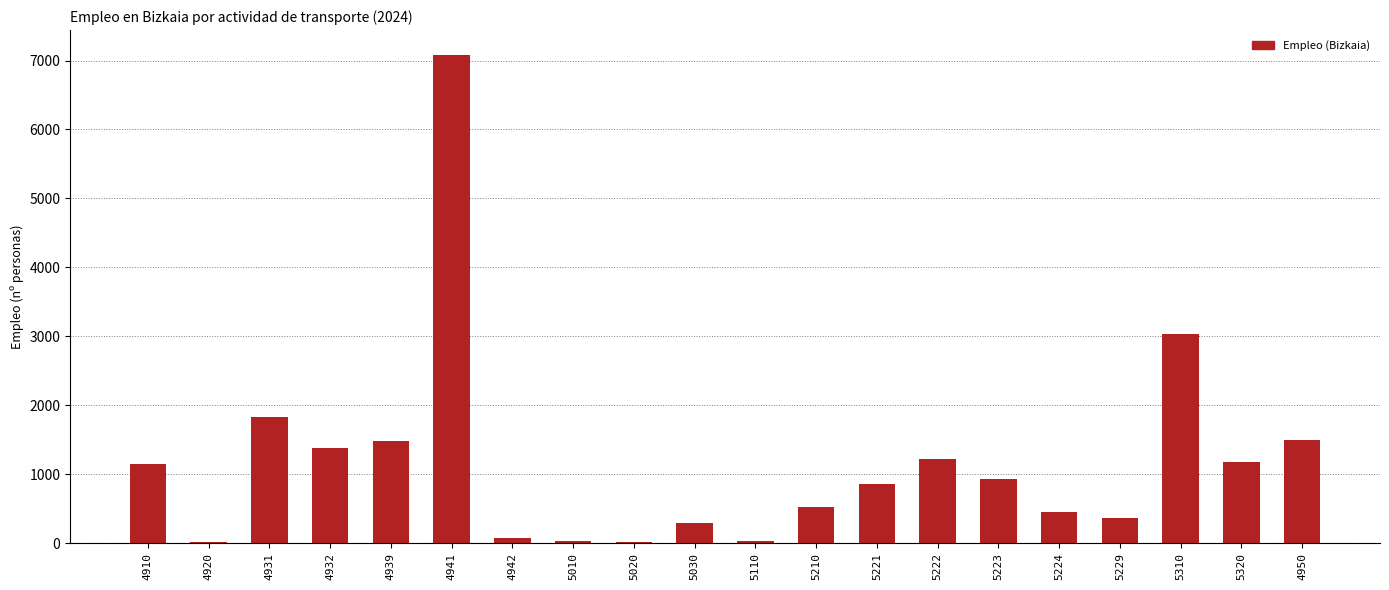

The chart shows a value of 1179 at 5320. True or false?

True